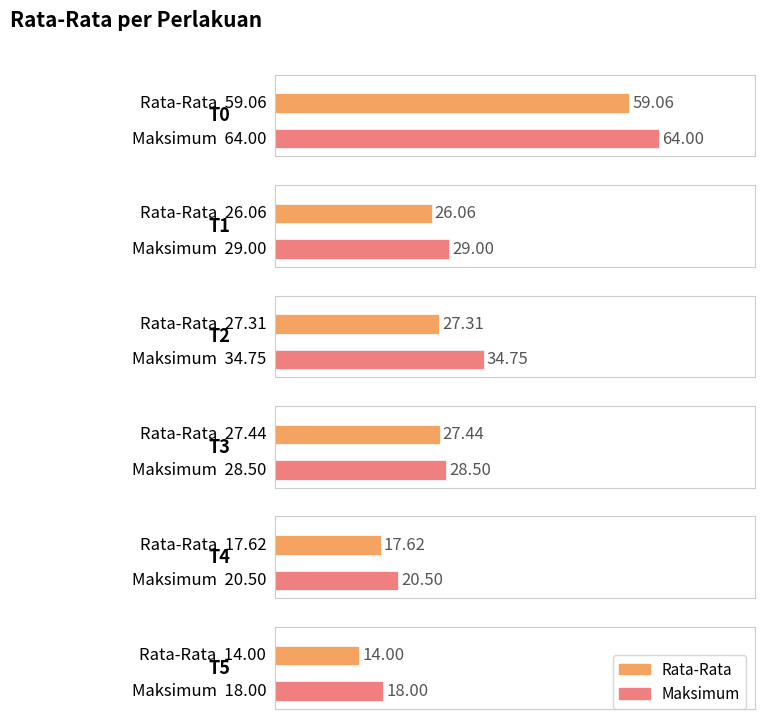

Between T5 and T3, which is larger?

T3